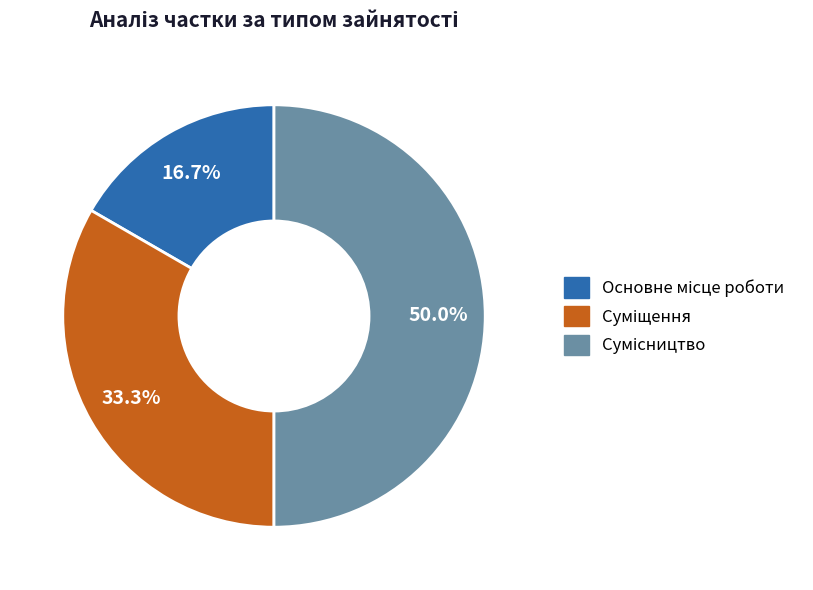

Rank the categories by value from highest to lowest.

Сумісництво, Суміщення, Основне місце роботи